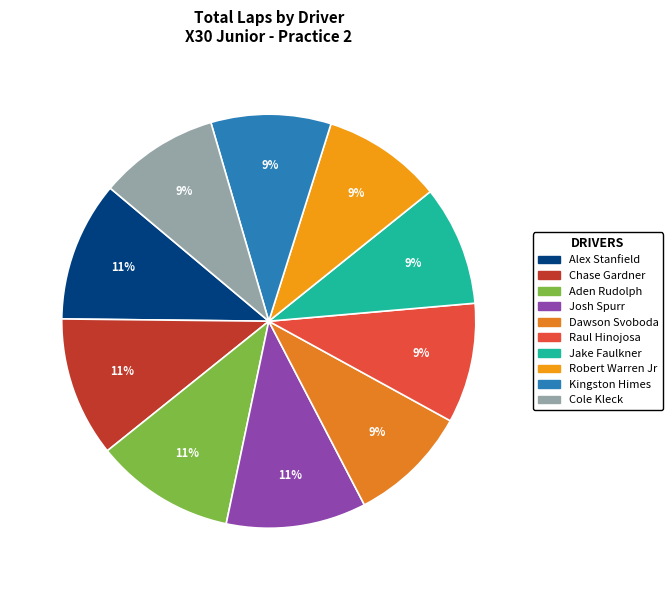

How many slices are in this pie chart?

10